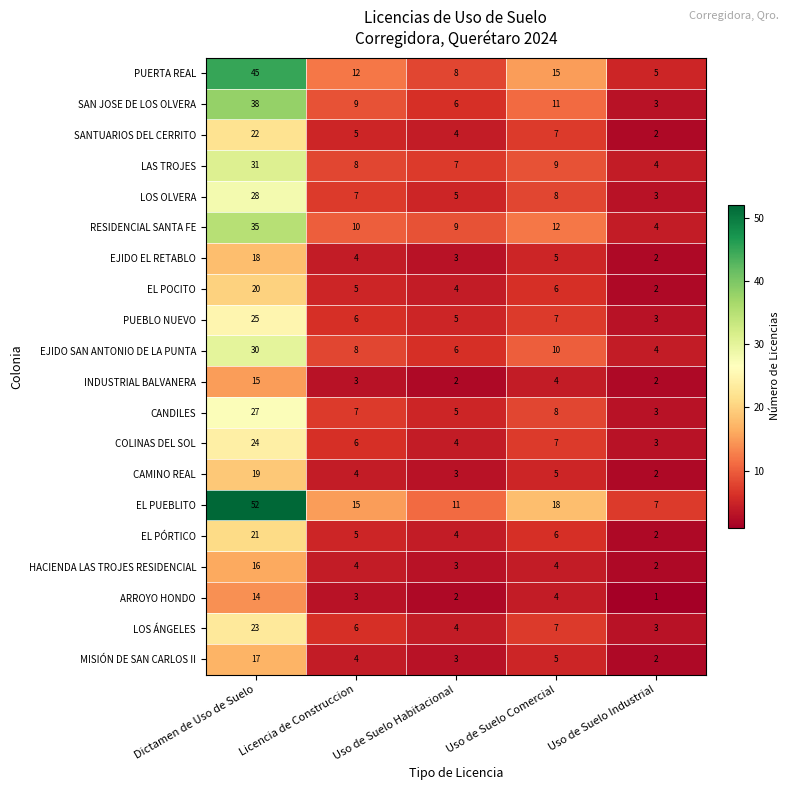

How many series are shown in this chart?

20